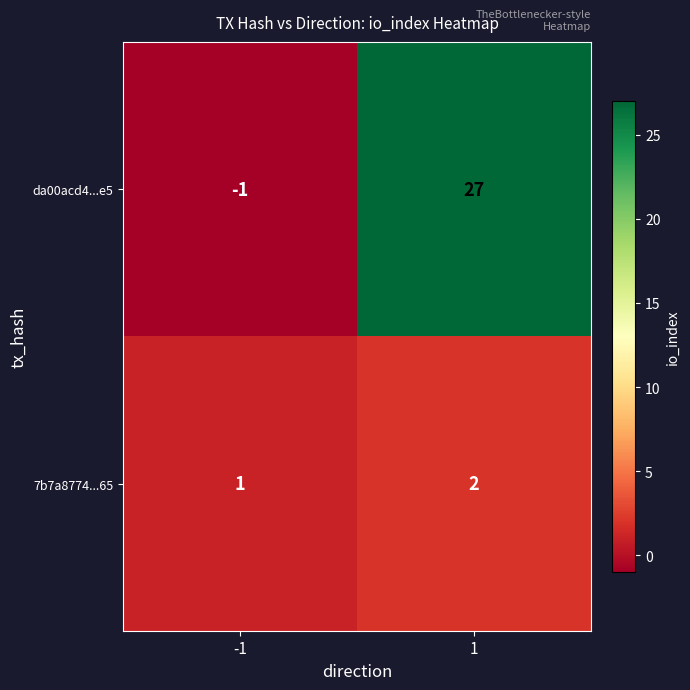

What is the total value across all series at 1?

29